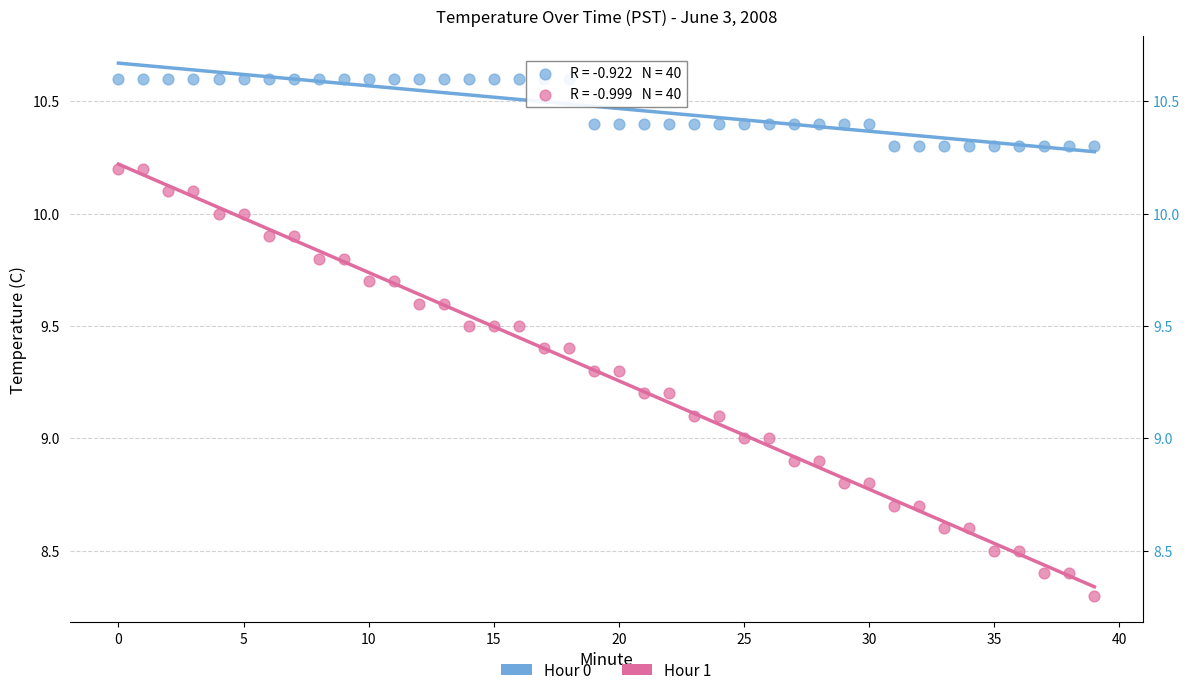

Which series contains the lowest Y value?

Hour 1